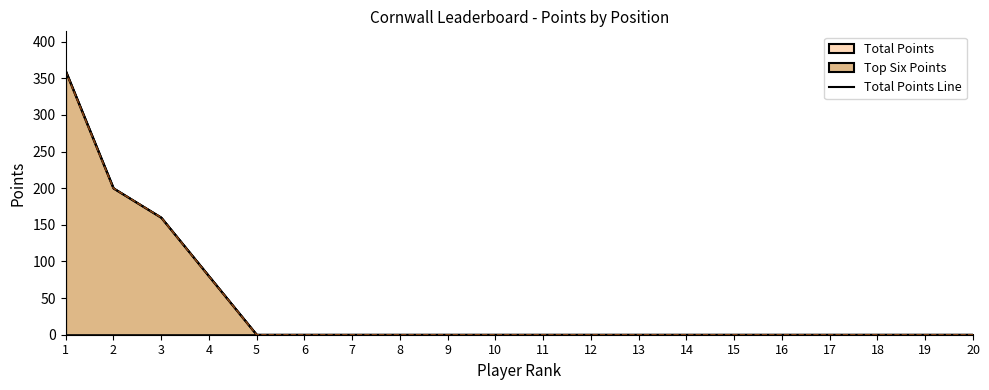

True or false: the data shows -238 at 13.

False